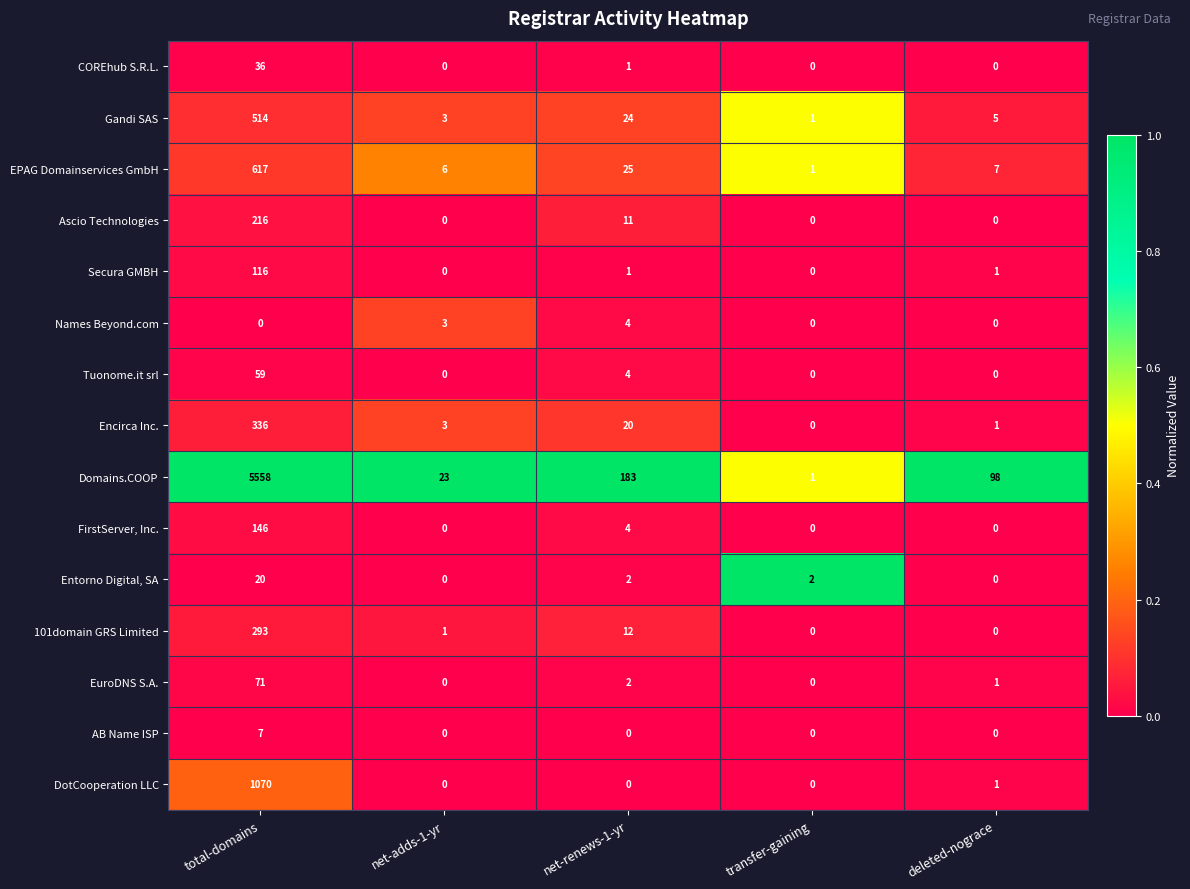

Rank the series at total-domains from highest to lowest value.

Domains.COOP, DotCooperation LLC, EPAG Domainservices GmbH, Gandi SAS, Encirca Inc., 101domain GRS Limited, Ascio Technologies, FirstServer, Inc., Secura GMBH, EuroDNS S.A., Tuonome.it srl, COREhub S.R.L., Entorno Digital, SA, AB Name ISP, Names Beyond.com